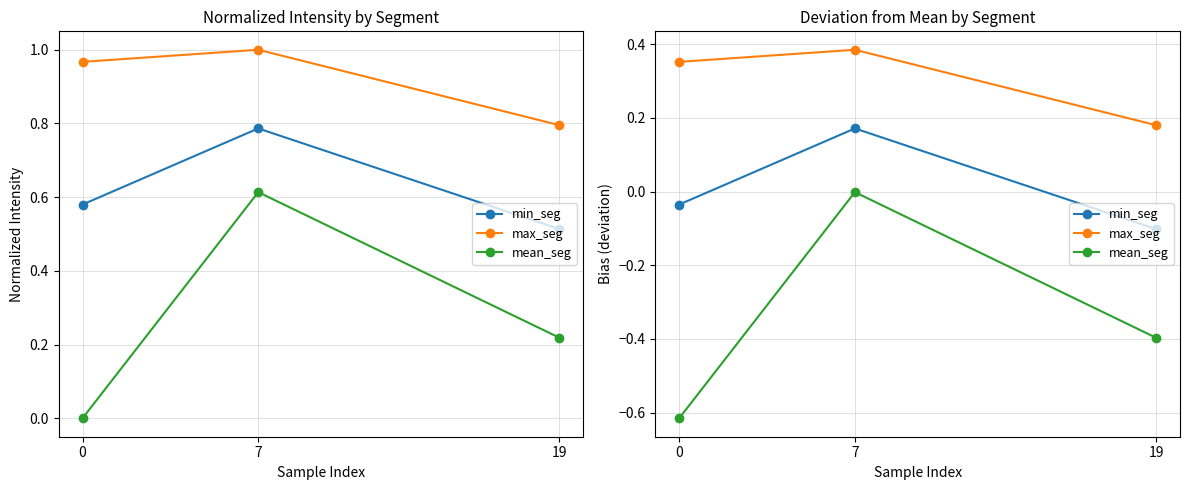

Which has a higher value, 19 or 7?

7